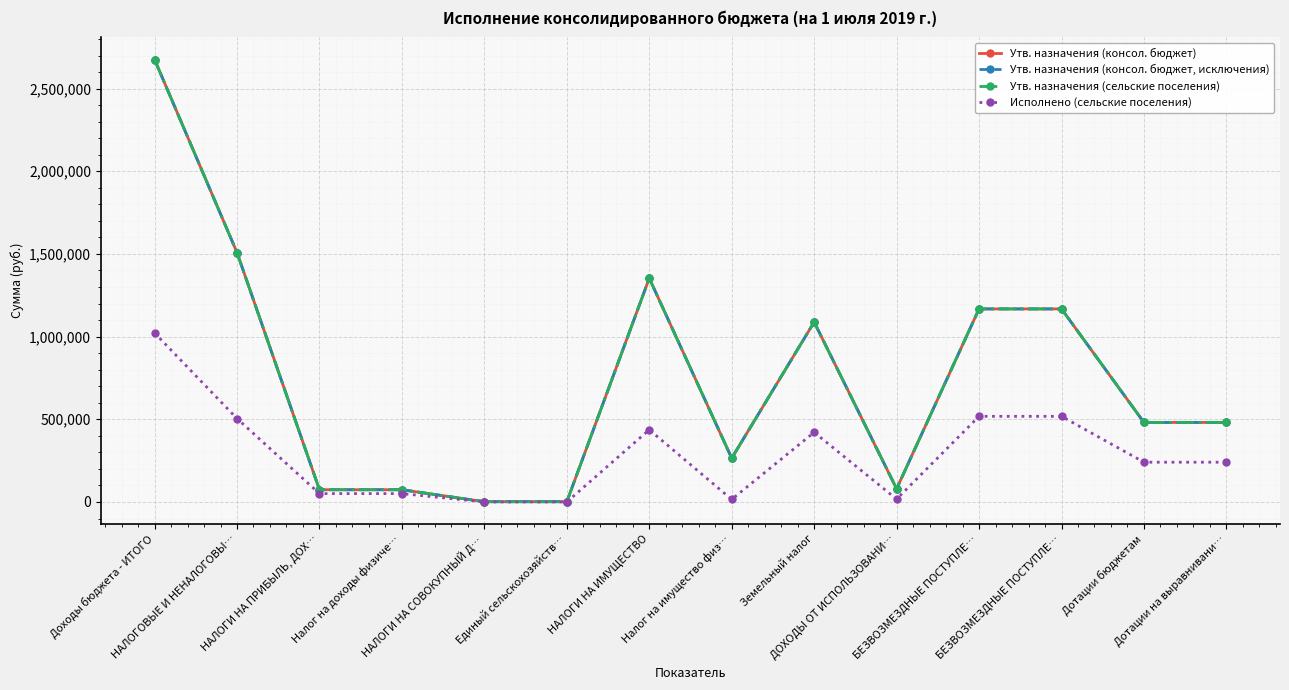

How many values in the Утв. назначения (консол. бюджет) series exceed 481000?

6